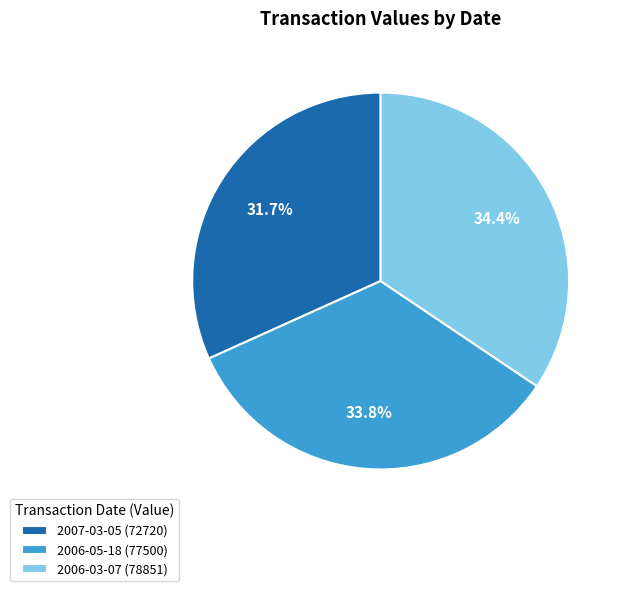

Rank the categories by value from highest to lowest.

2006-03-07 (78851), 2006-05-18 (77500), 2007-03-05 (72720)